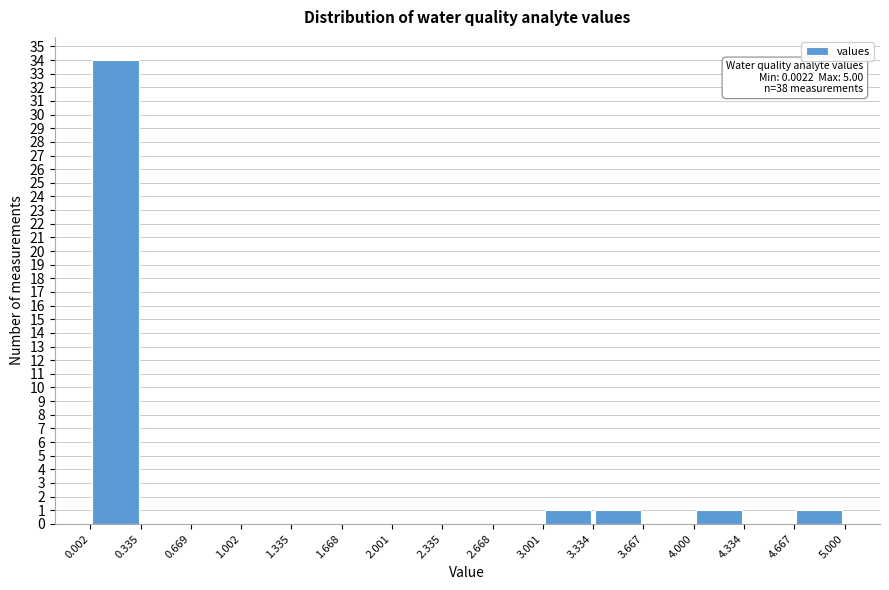

Which range on the x-axis has the tallest bar?

0.002 to 0.335